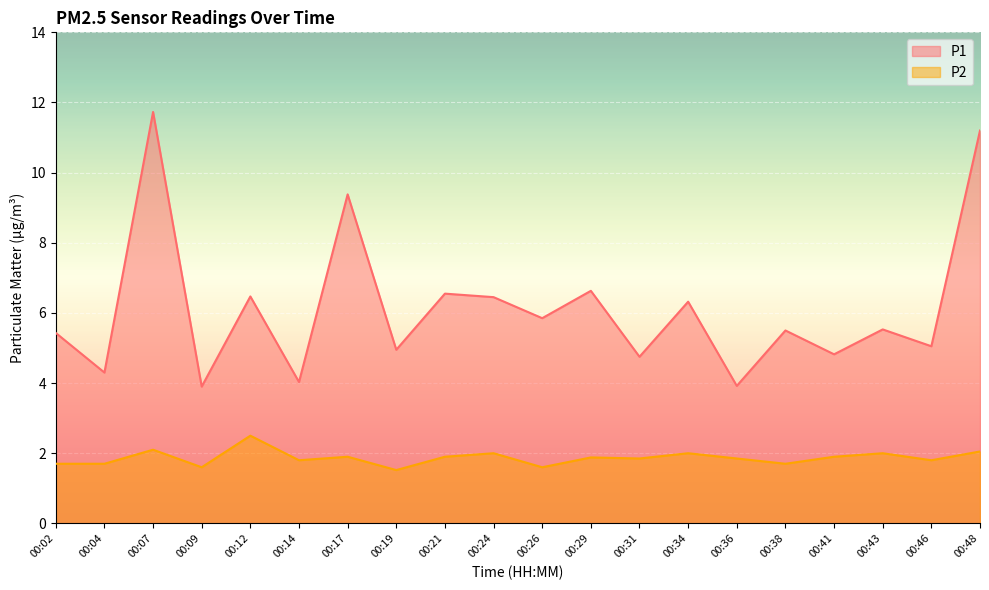

Between 00:09 and 00:31, which series saw the biggest shift?

P1